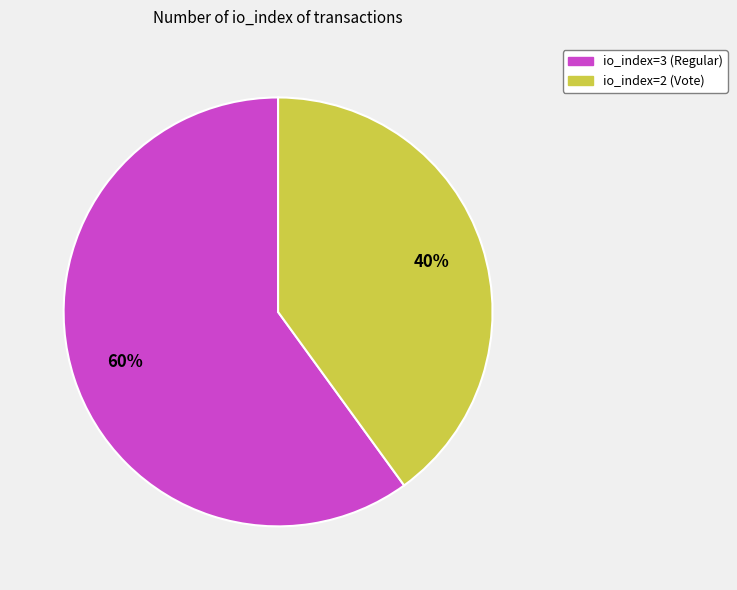

Which category has the biggest portion of the pie?

io_index=3 (Regular)